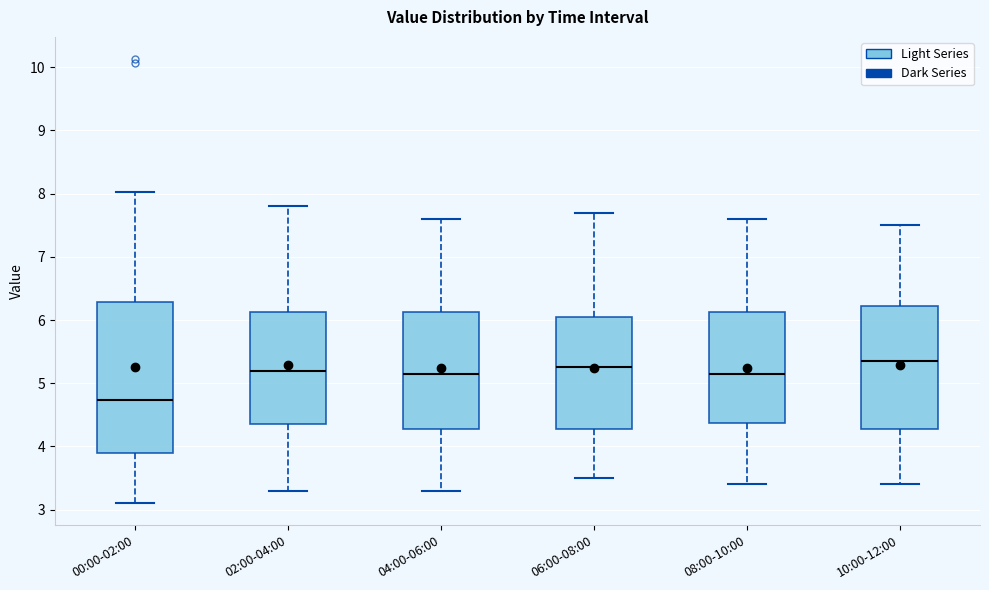

Reading left to right, read every box against the y-axis: the position of its median line, the range the box covers, and the ends of its whiskers. The values are not printed on the chart, so give them approximately, as read against the axis.

00:00-02:00: median 4.7, box 3.9 to 6.3, whiskers 3.1 to 8.0
02:00-04:00: median 5.2, box 4.4 to 6.1, whiskers 3.3 to 7.8
04:00-06:00: median 5.2, box 4.3 to 6.1, whiskers 3.3 to 7.6
06:00-08:00: median 5.3, box 4.3 to 6.1, whiskers 3.5 to 7.7
08:00-10:00: median 5.2, box 4.4 to 6.1, whiskers 3.4 to 7.6
10:00-12:00: median 5.4, box 4.3 to 6.2, whiskers 3.4 to 7.5